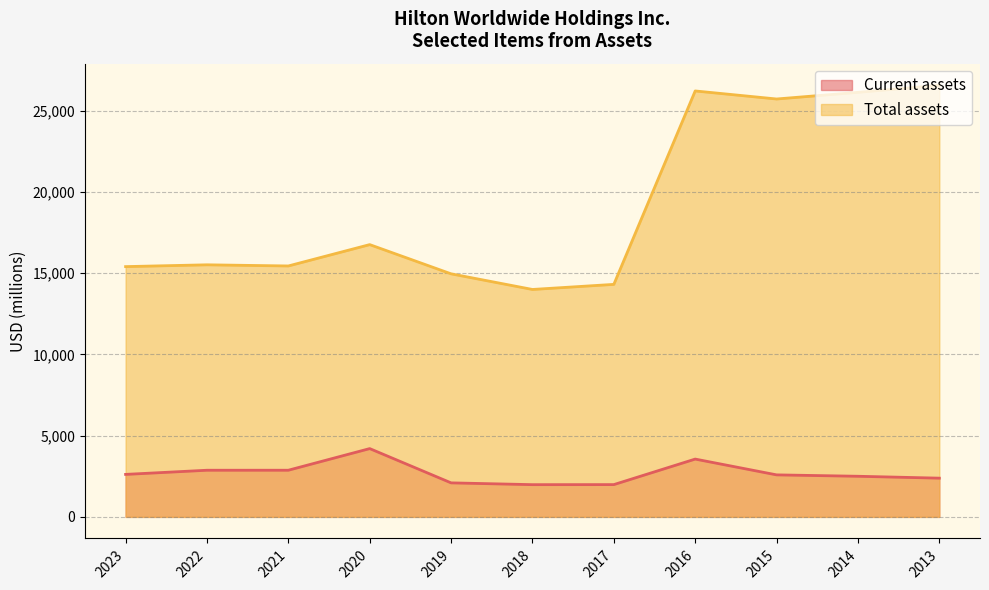

True or false: Current assets has a value of 605 at 2017.

False